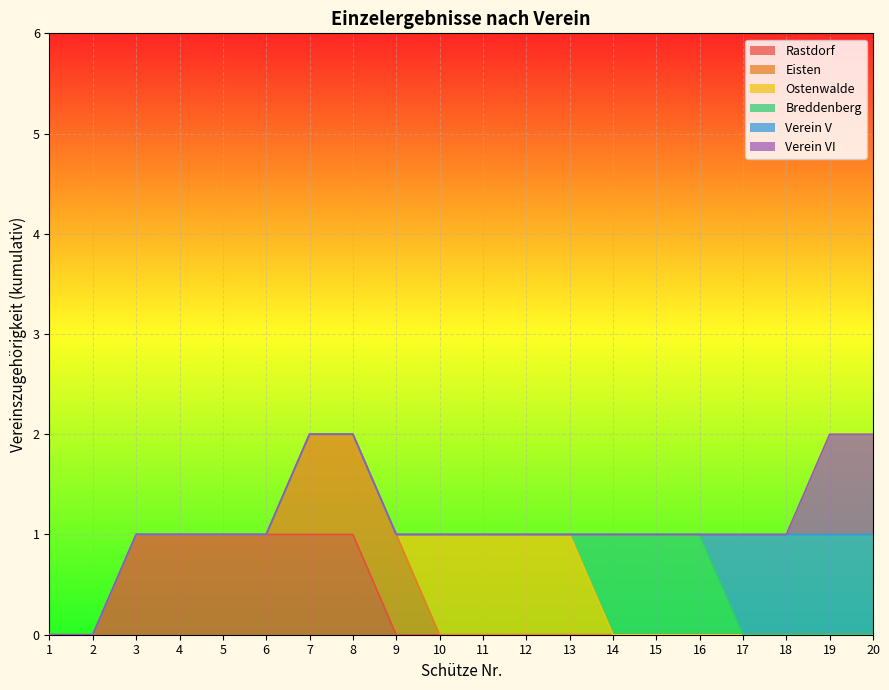

The Breddenberg series shows 0 at 3. True or false?

False